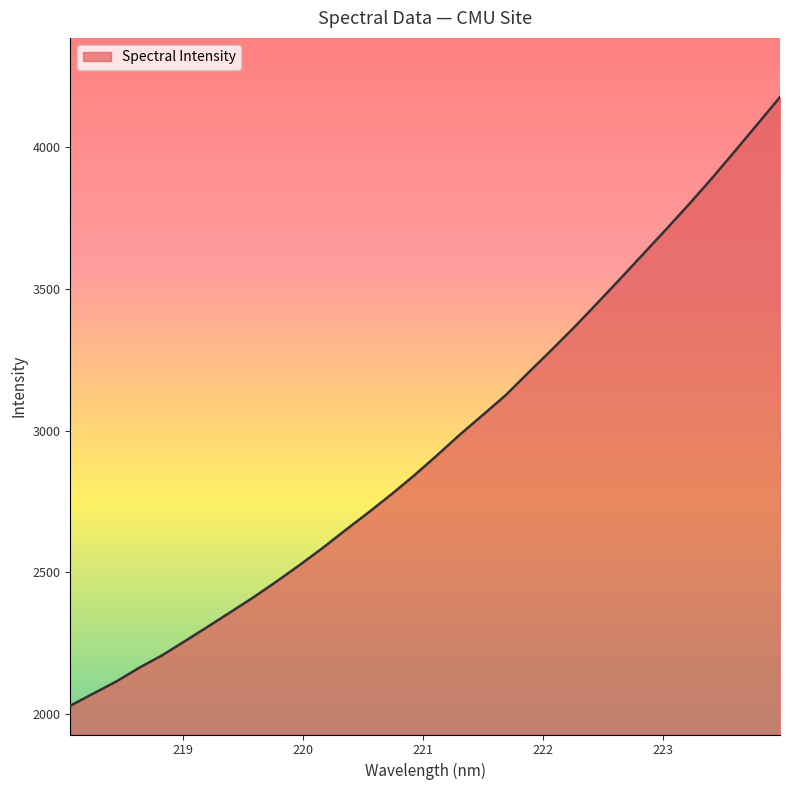

Does the chart display data point markers on the line(s)?

No